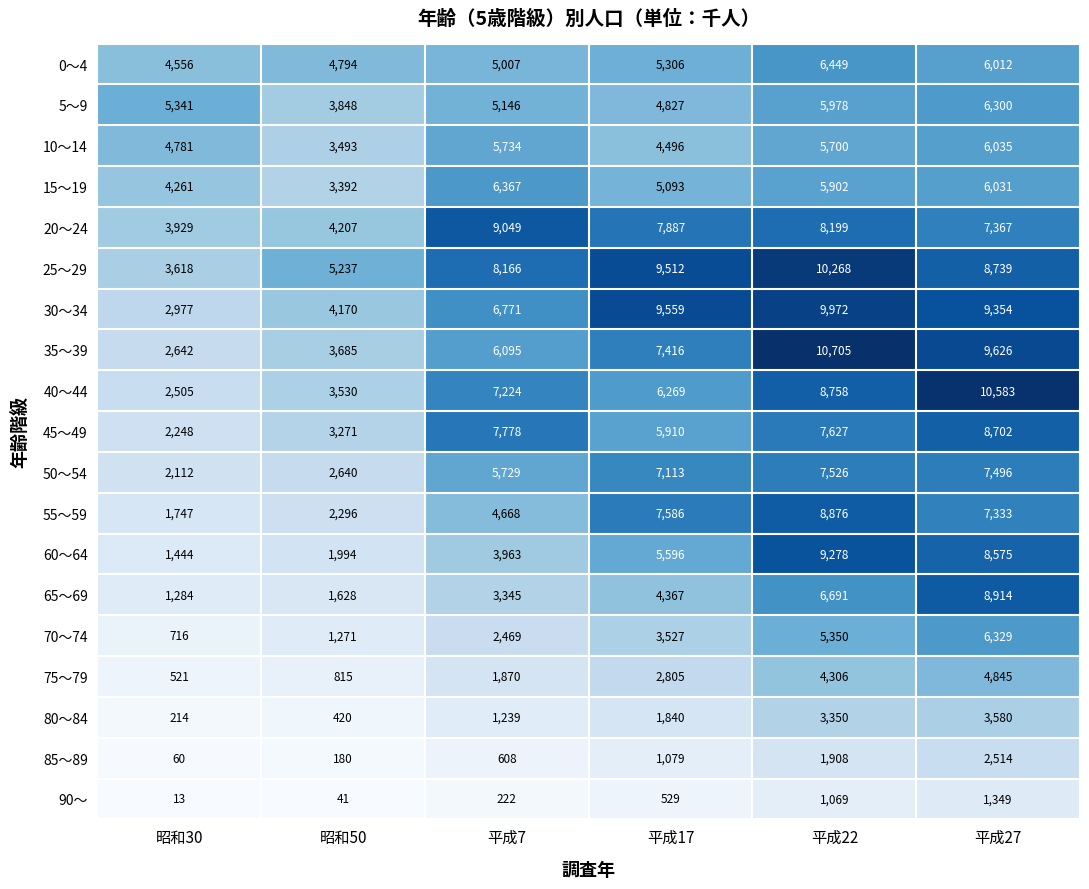

The 15～19 series shows 9834 at 平成27. True or false?

False